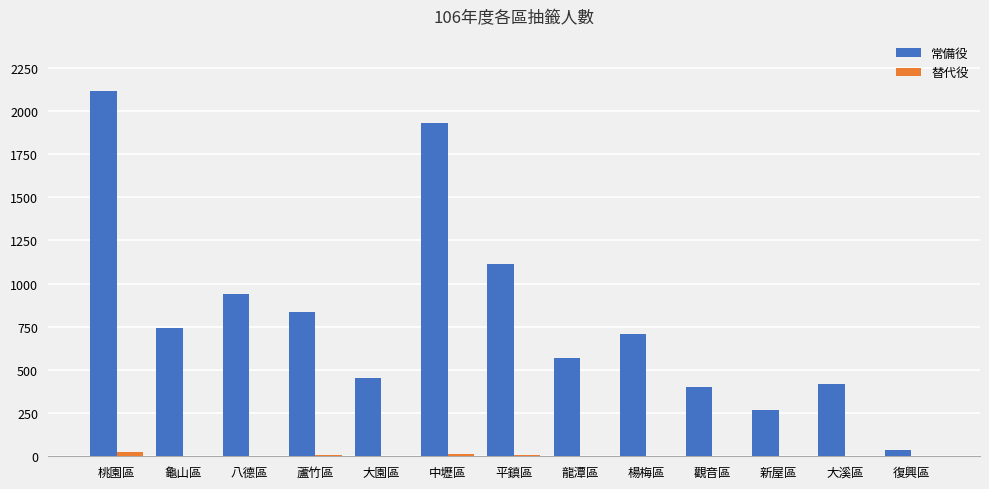

Count the number of categories in the chart.

13